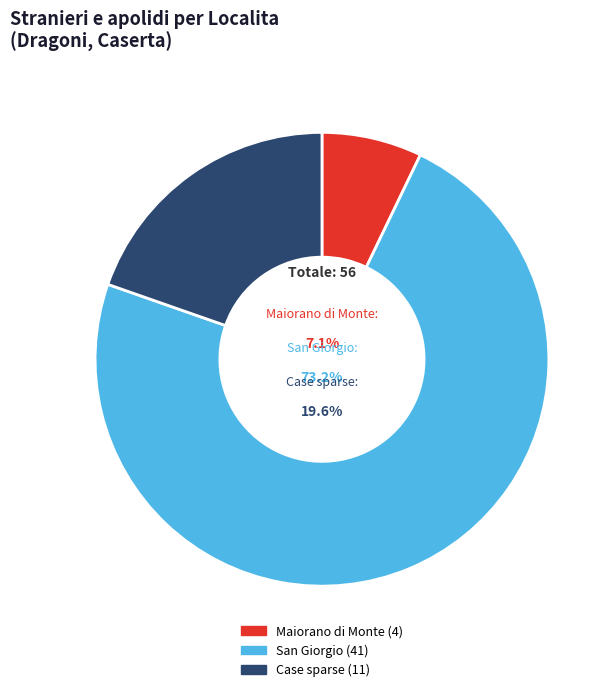

To the nearest percent, what percentage of the pie is Maiorano di Monte?

7%